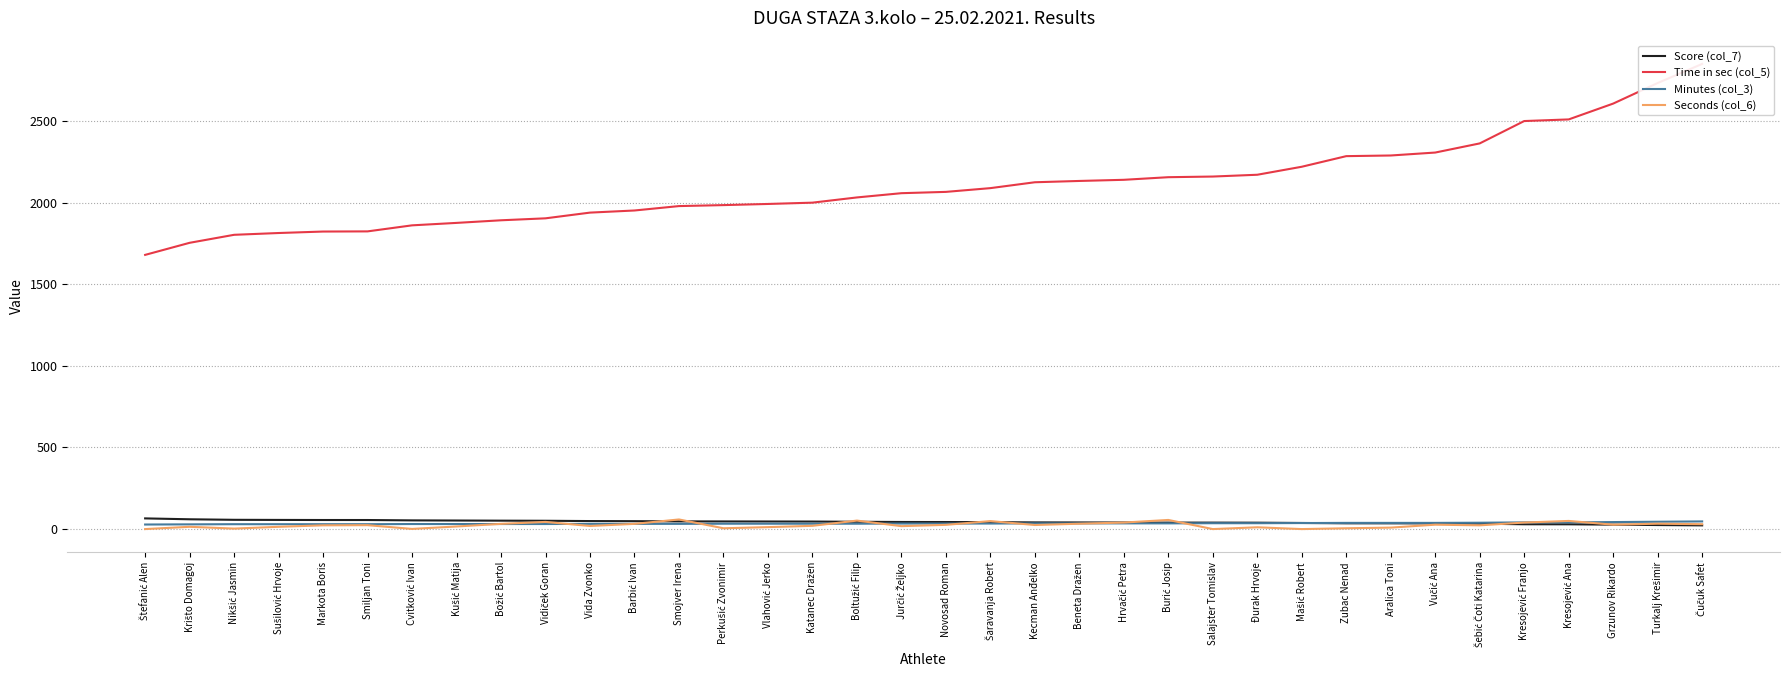

What is the average value of the Minutes (col_3) series?

34.7